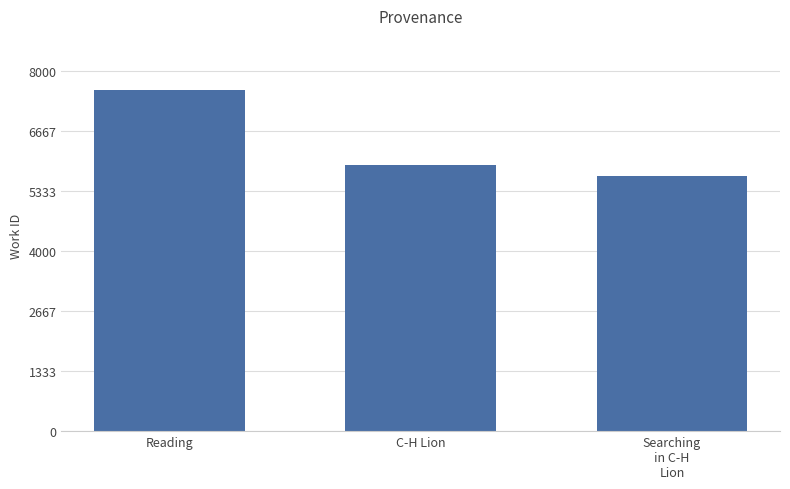

Rank the categories by value from highest to lowest.

Reading, C-H Lion, Searching
in C-H
Lion